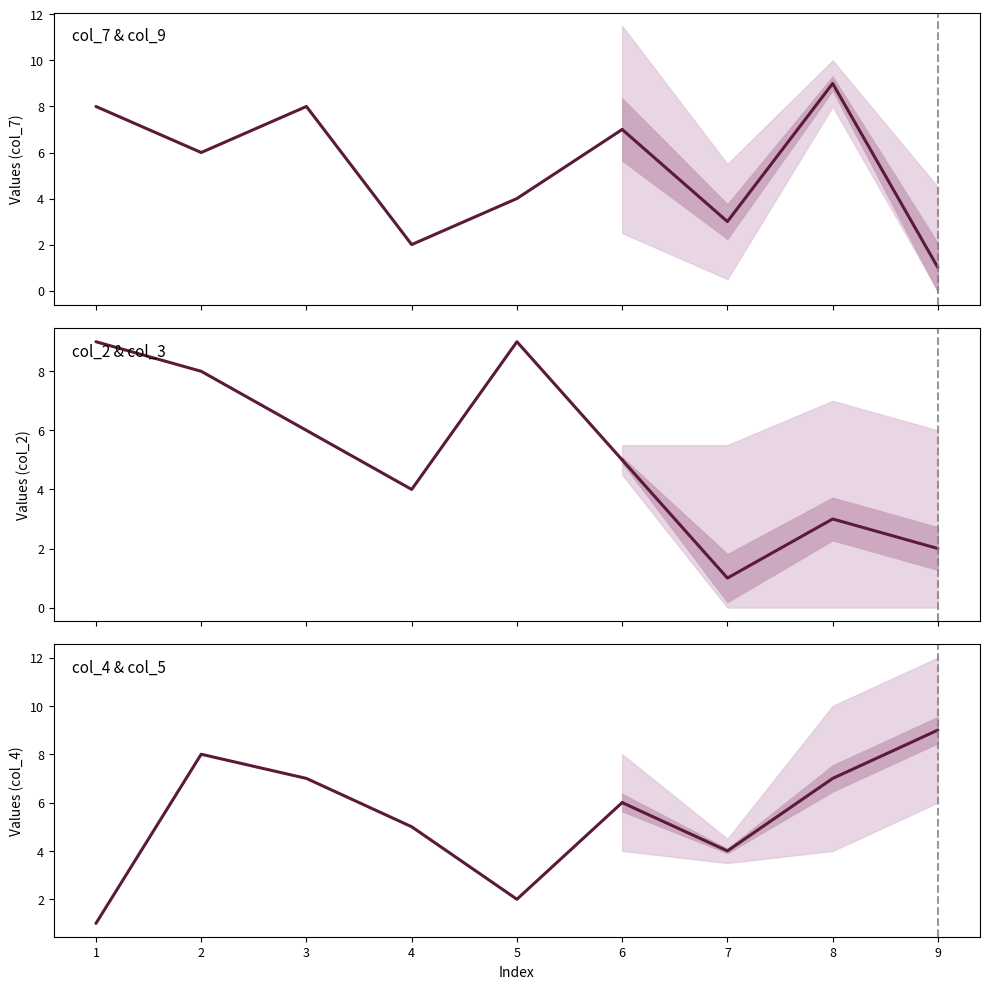

In col_5, how many points are higher than both neighbors (excluding endpoints)?

2